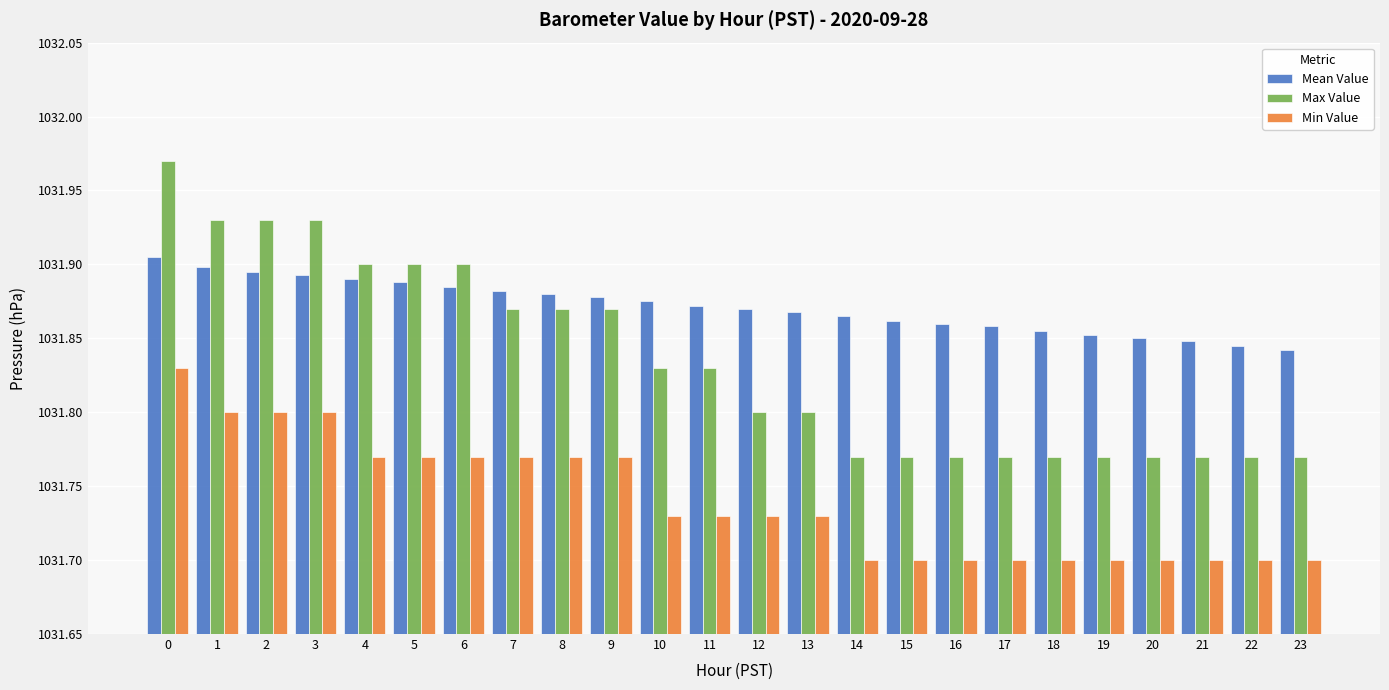

The Max Value series shows 701.6 at 22. True or false?

False